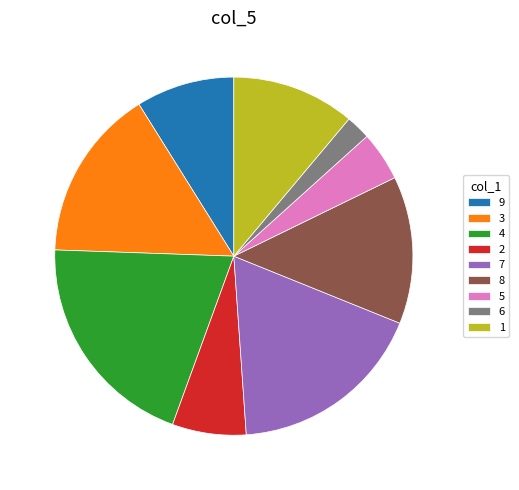

How many slices are in this pie chart?

9